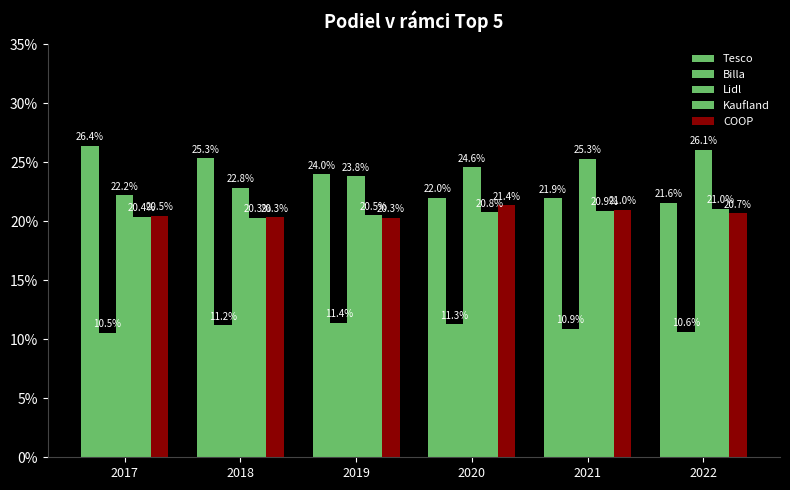

Does the chart contain any negative values?

No